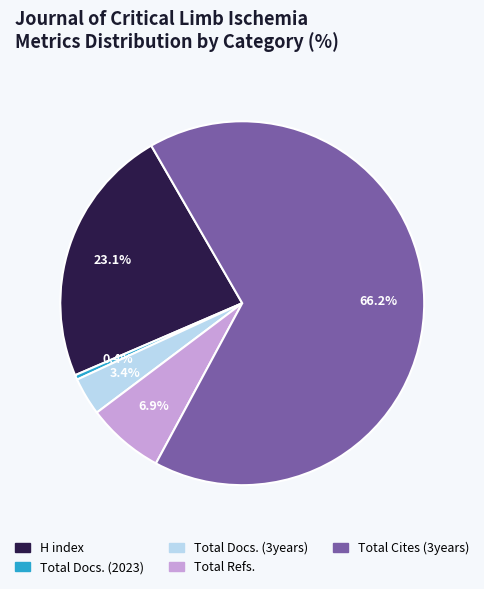

Rank the categories by value from highest to lowest.

Total Cites (3years), H index, Total Refs., Total Docs. (3years), Total Docs. (2023)